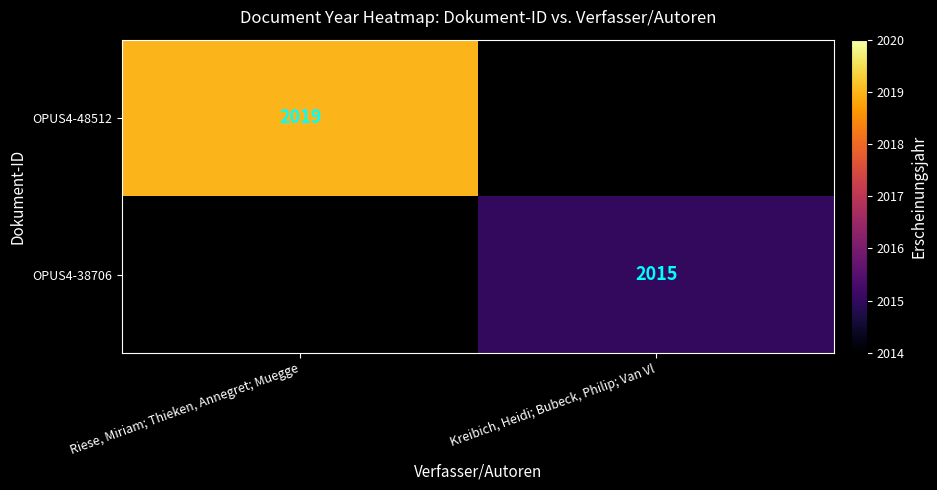

True or false: OPUS4-38706 has a value of 3292 at Kreibich, Heidi; Bubeck, Philip; Van Vl.

False